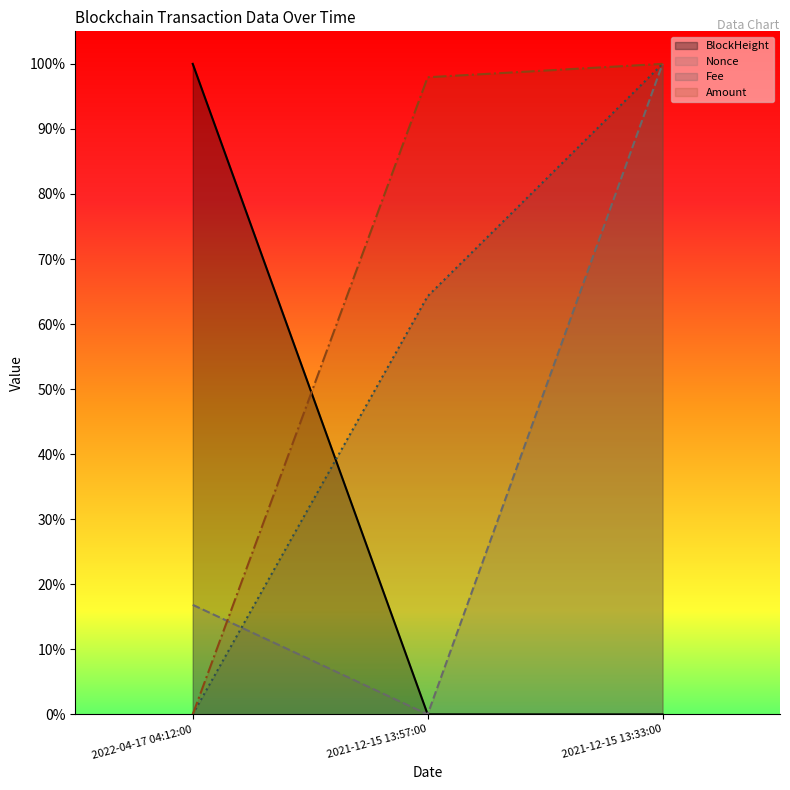

How many values in Fee are above zero?

2